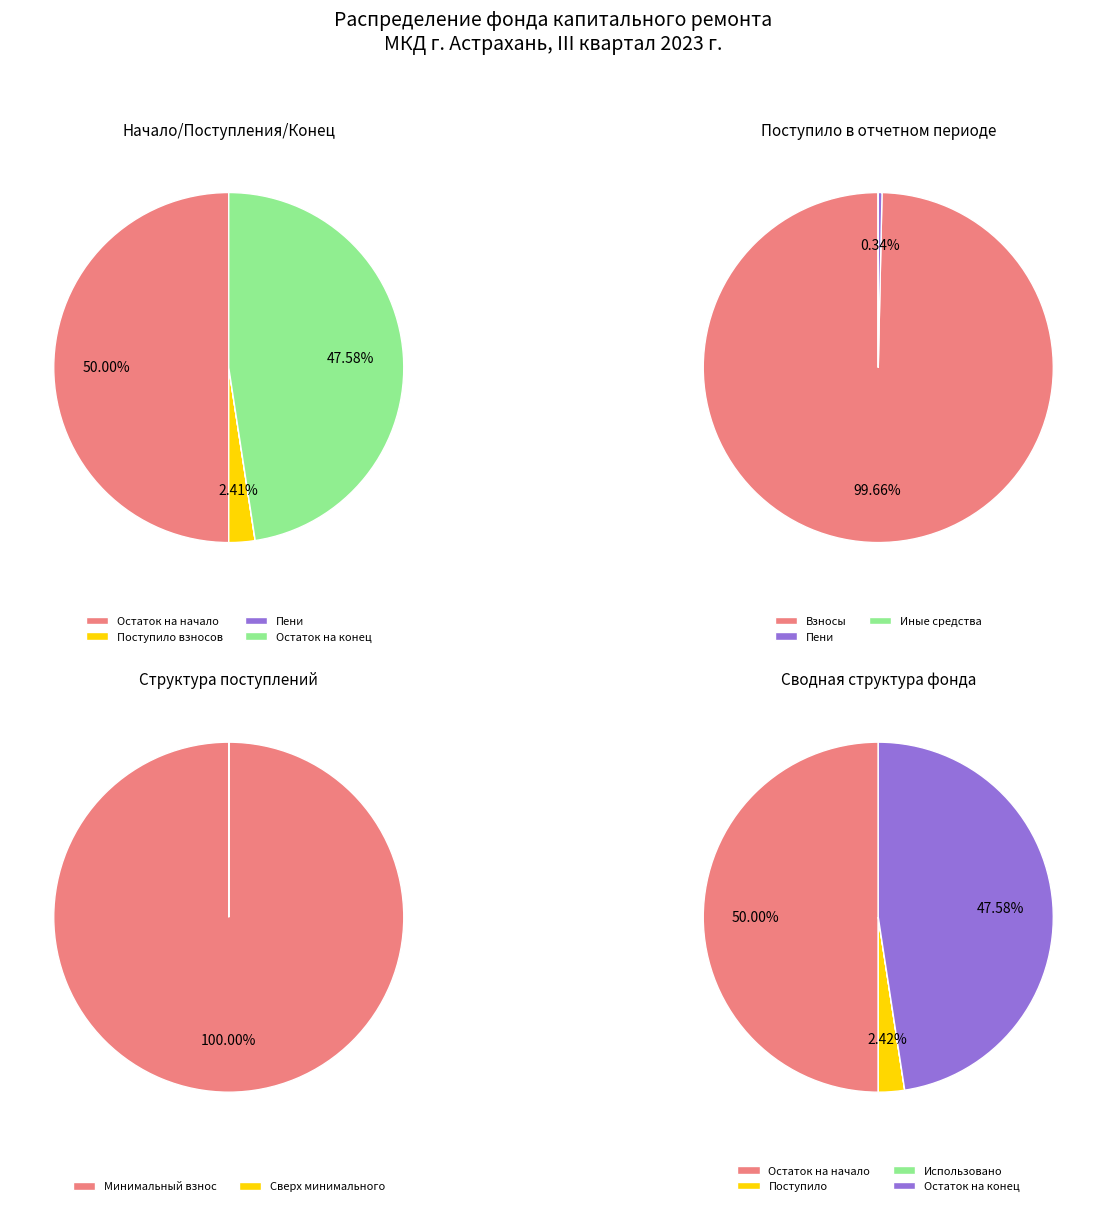

To the nearest percent, what is the combined percentage of Остаток на конец and Поступило взносов?

50%